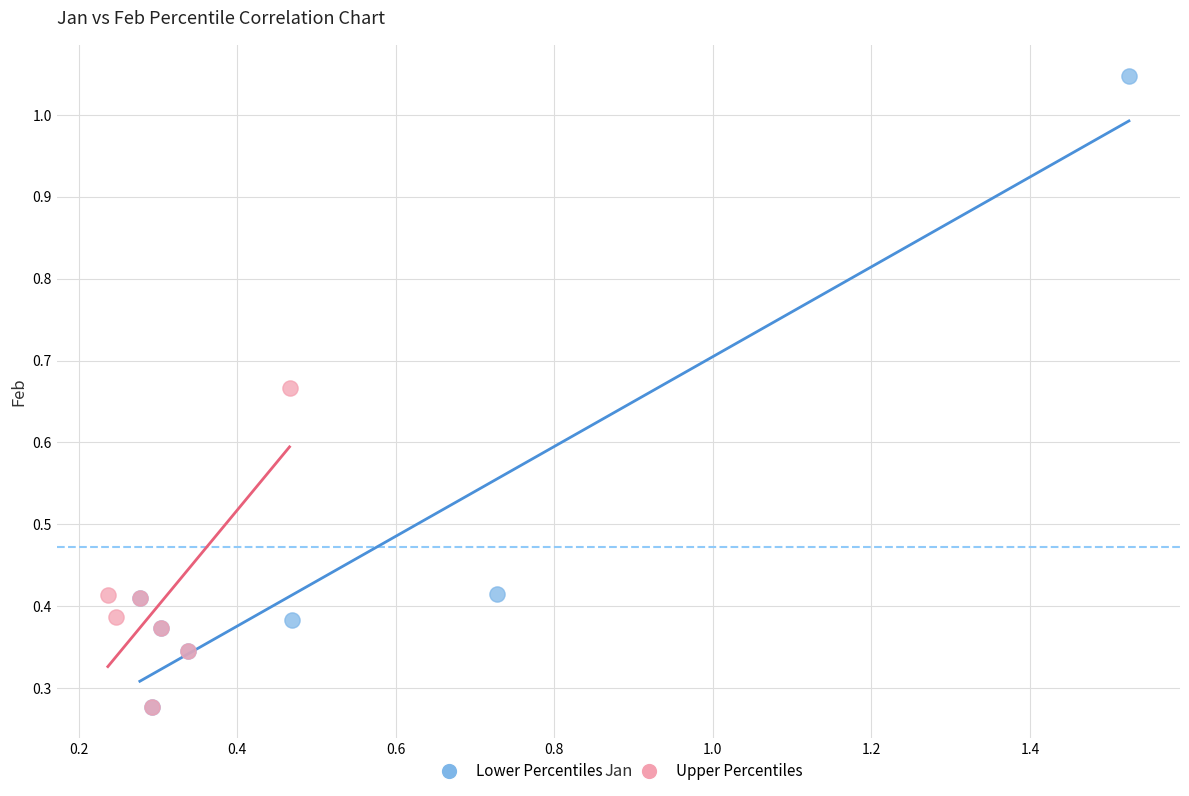

Which series reaches the maximum Y coordinate?

Lower Percentiles